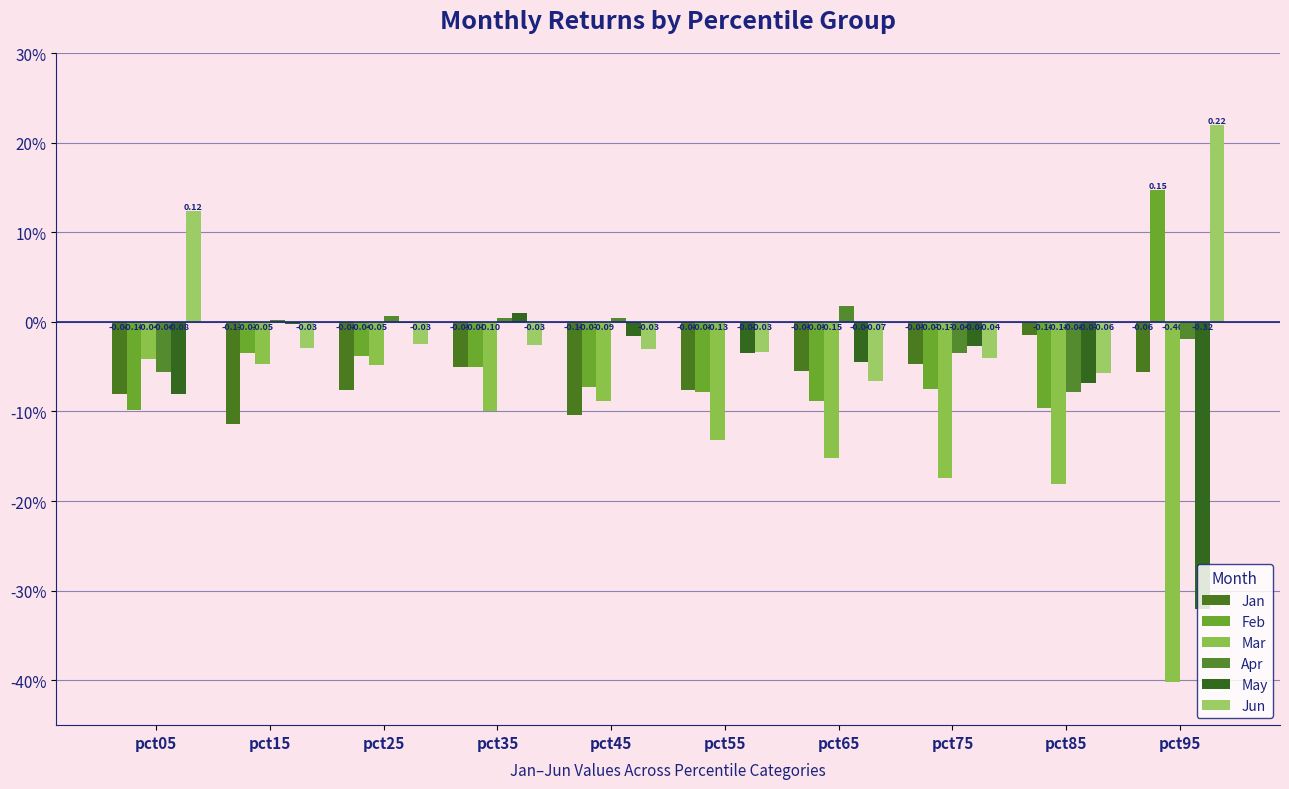

Are the bars horizontal?

No